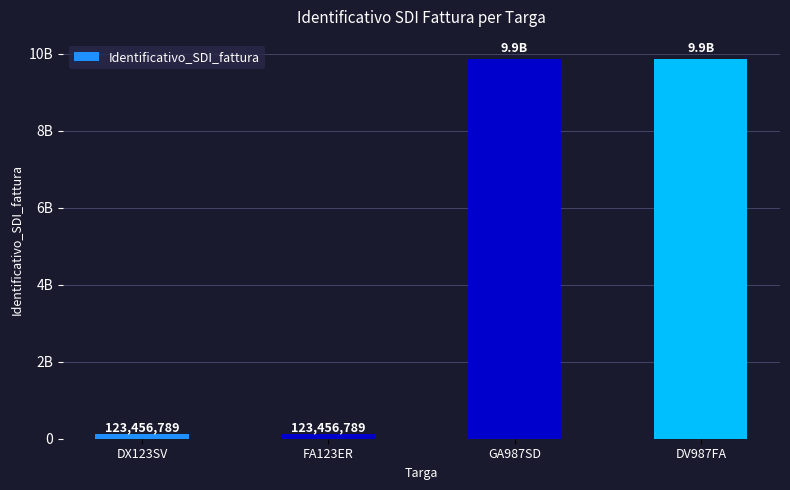

What is the value of the 4th bar from the left?

9876543210